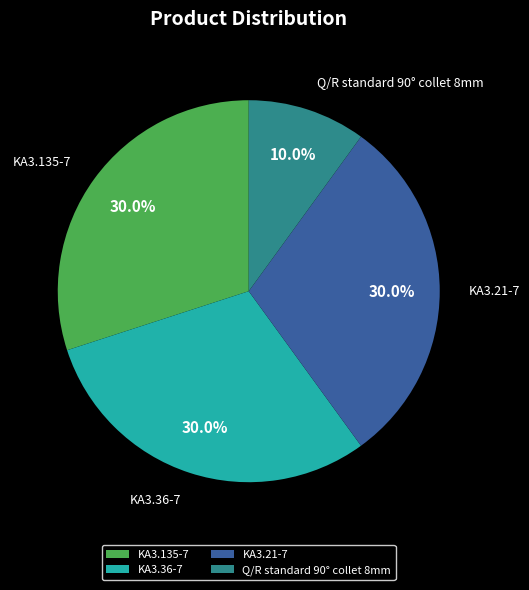

Is it true that KA3.135-7 is 38% of the pie?

False